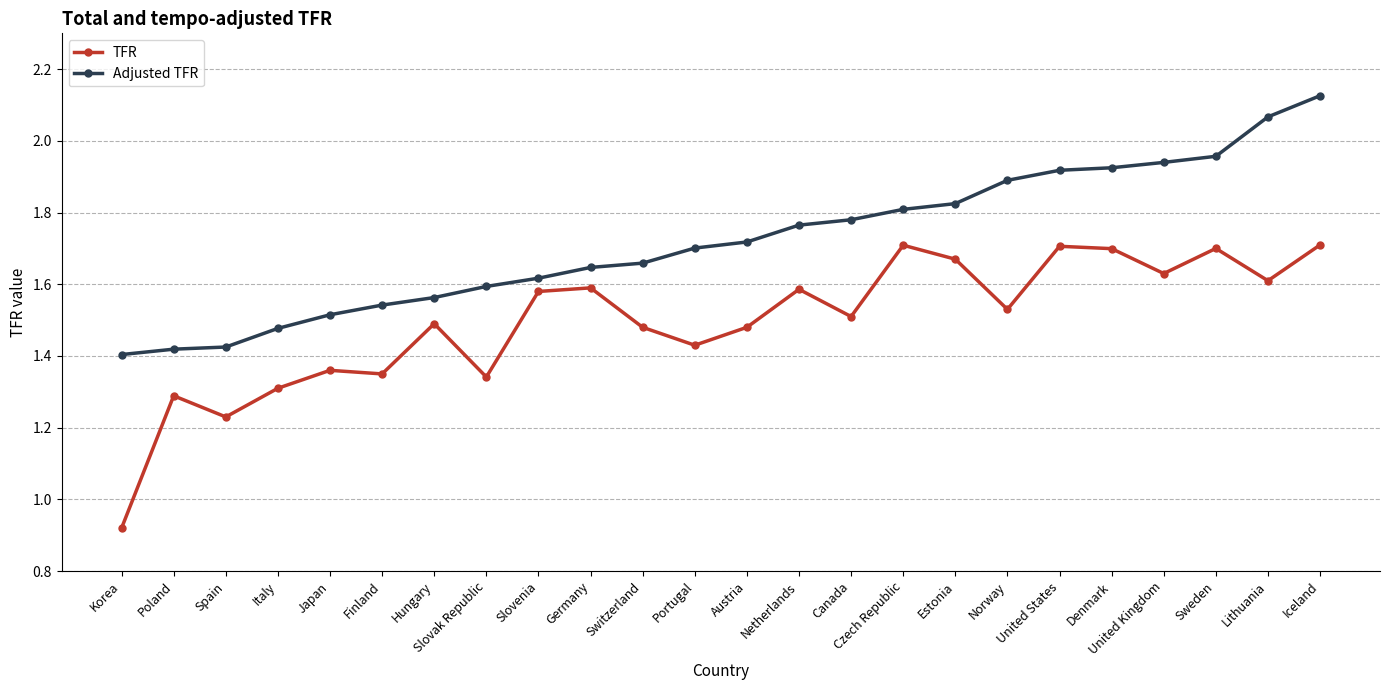

What is the difference between the second highest and minimum values in the Adjusted TFR series?

0.7